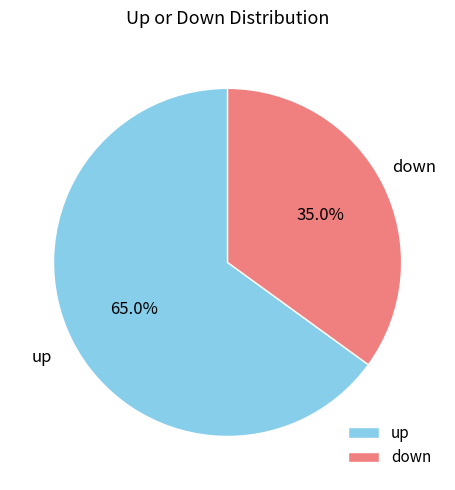

What percentage do down and up together represent?

100.0%